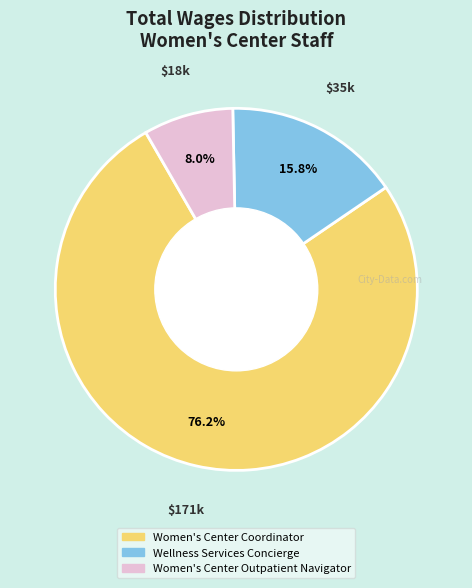

To the nearest percent, what is the difference between the largest and smallest slice percentages?

68%